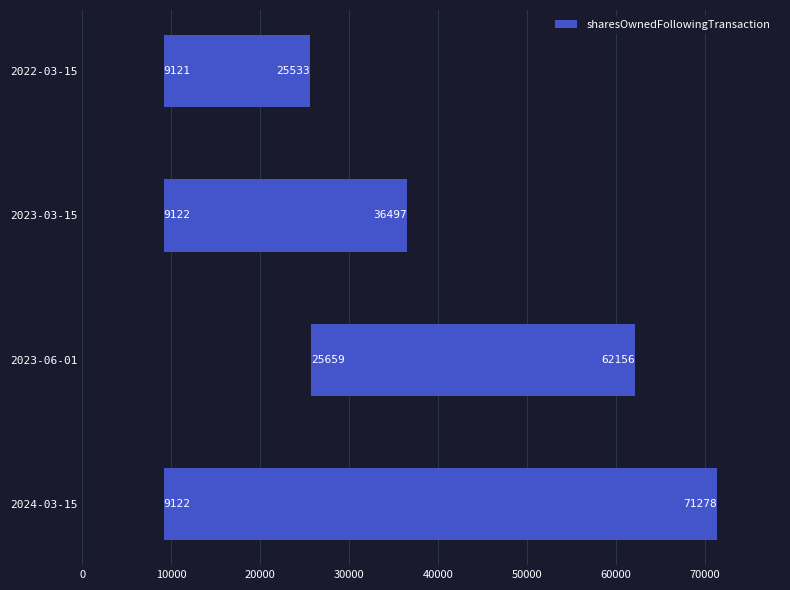

Is the value of sharesOwnedFollowingTransaction at 2023-06-01 greater than the value of transactionShares at 2023-03-15?

Yes